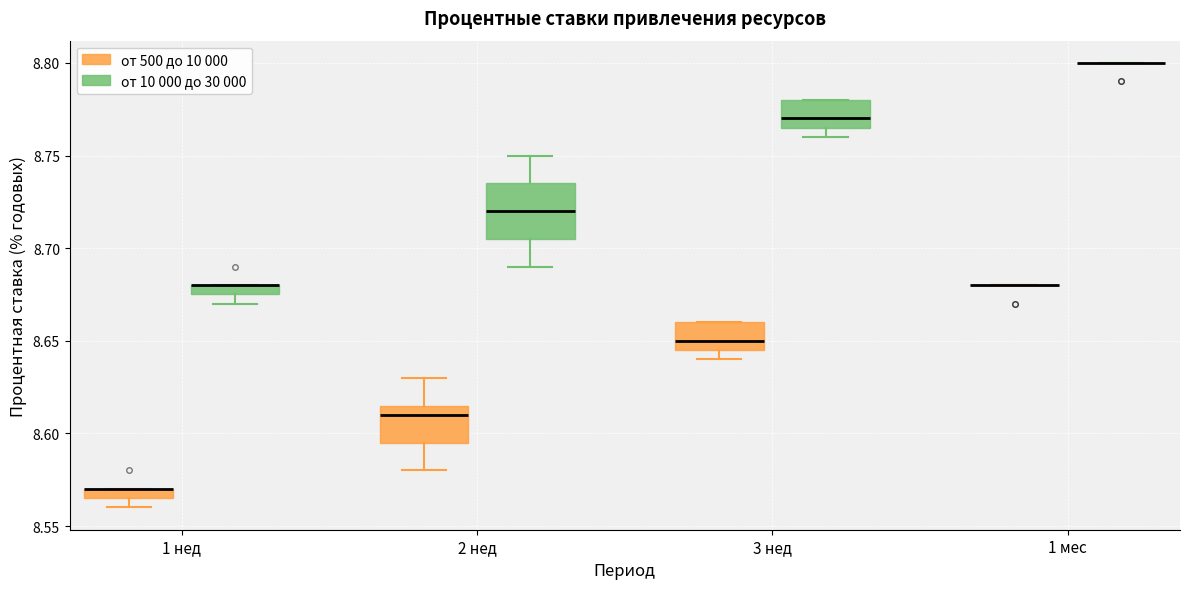

Where does the median line of the box for 2 нед (от 500 до 10 000) sit on the y-axis? The values are not printed on the chart, so give them approximately, as read against the axis.

8.610